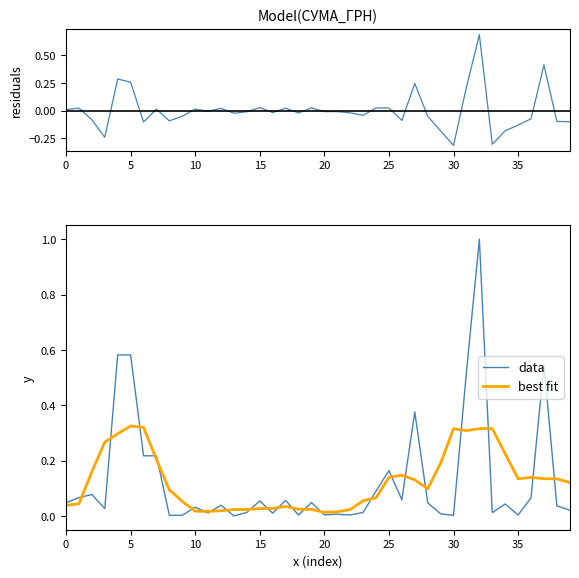

Between 24 and 35, which is larger?

24